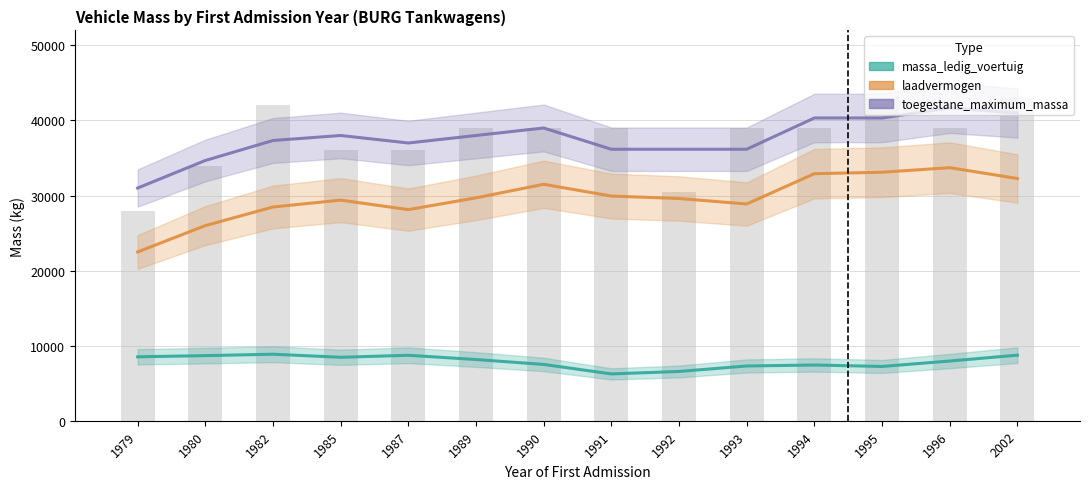

What is the difference between the maximum and minimum values in the laadvermogen series?

11228.3